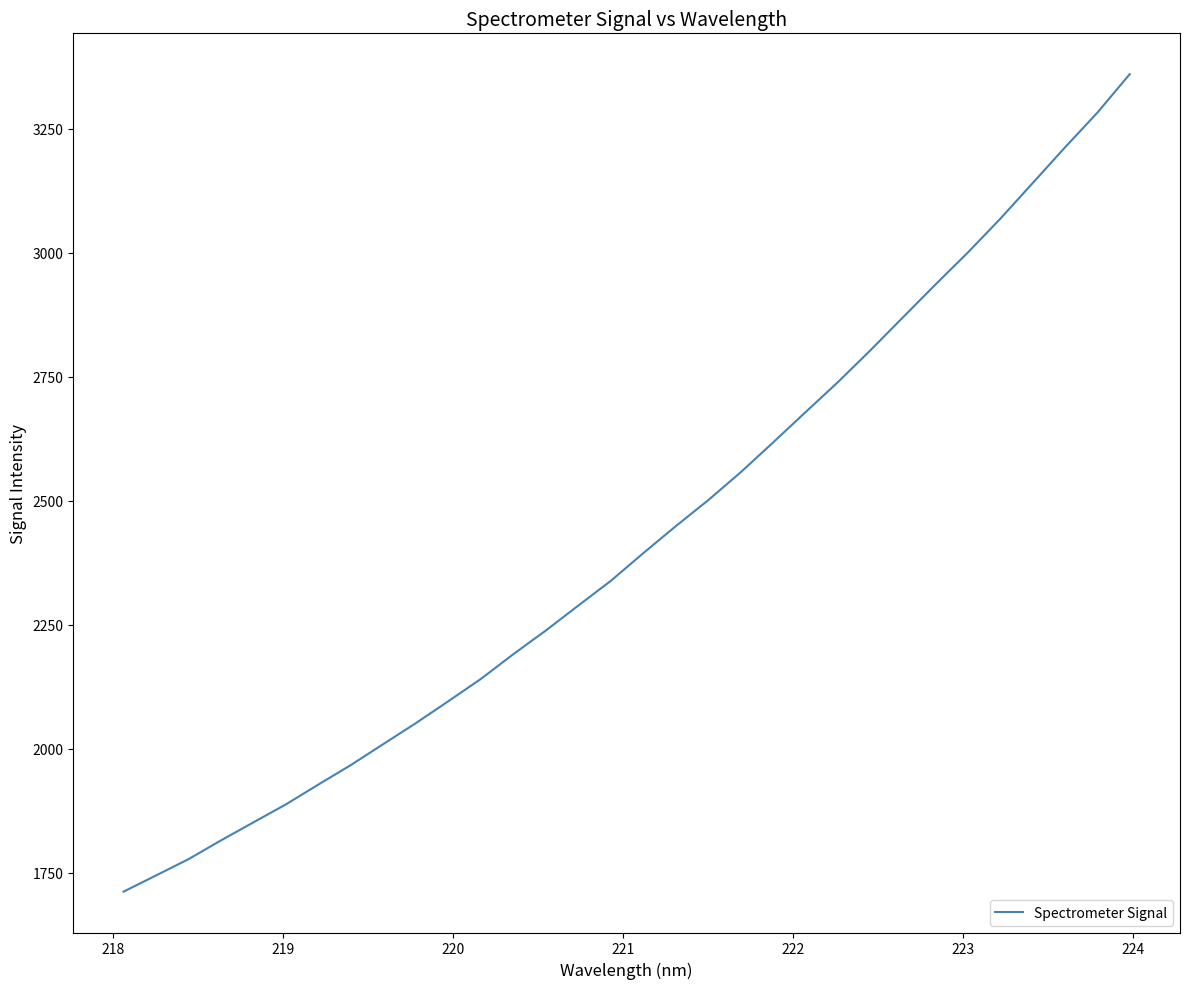

Count the number of categories in the chart.

32